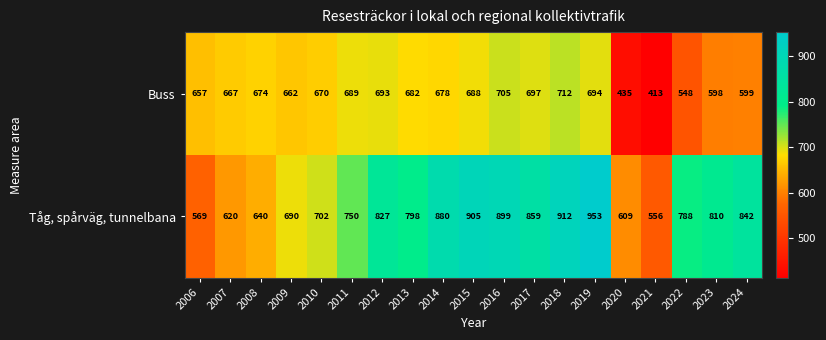

Which label corresponds to the largest value in the chart?

2019